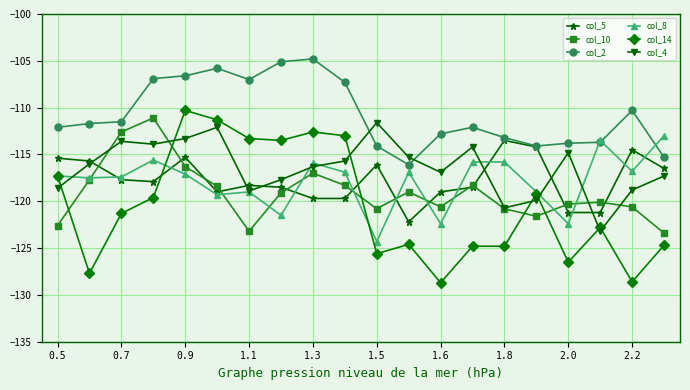

What is the lowest value of the col_2 series?

-116.1